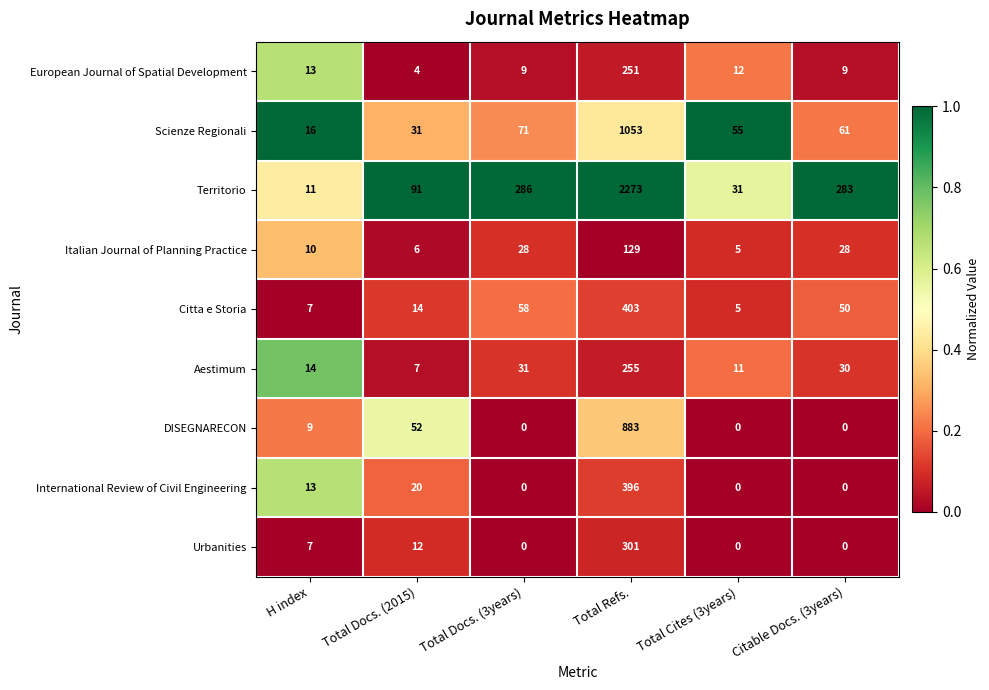

Which series changed the most between Total Docs. (2015) and Total Refs.?

Territorio